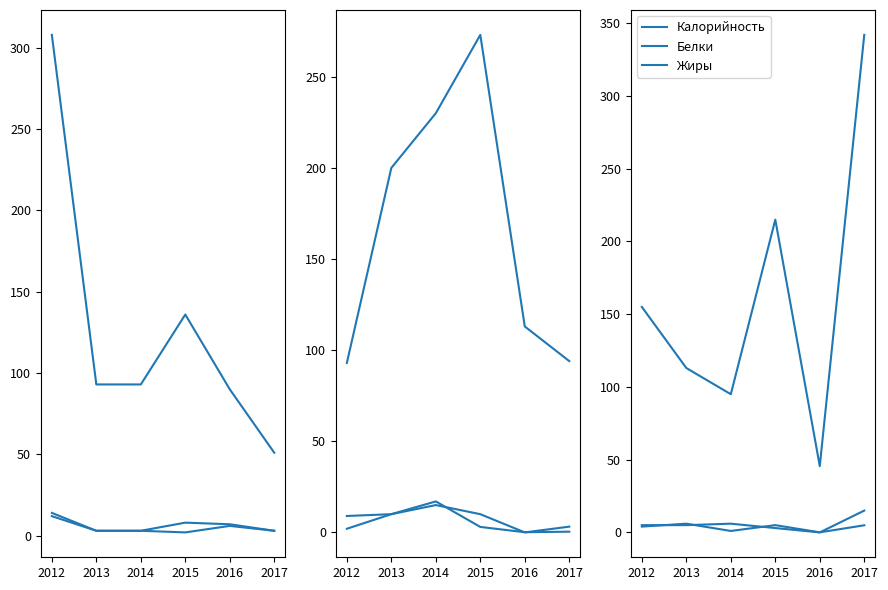

What is the value of the Белки point at the 4th from the left?

5.0